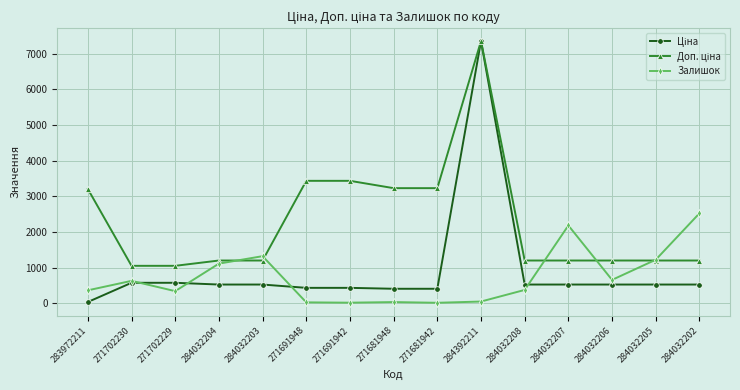

What is the value of the Залишок point at the 1st from the left?

360.0